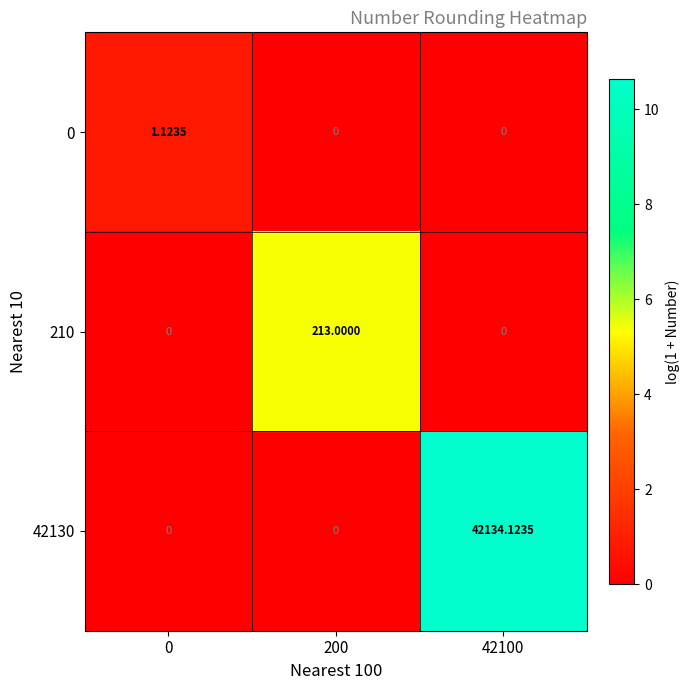

What is the greatest value displayed?

42134.1